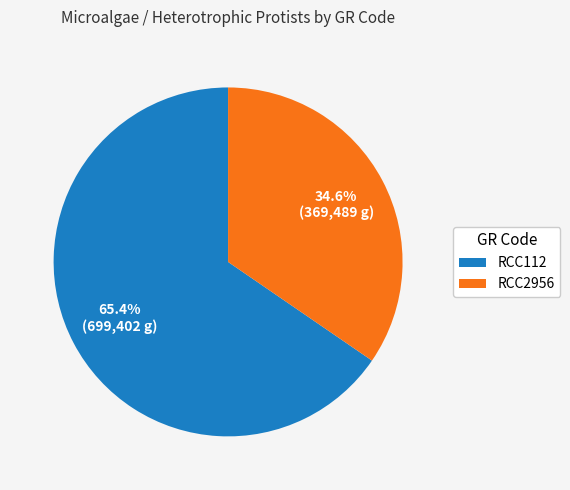

Between RCC2956 and RCC112, which is larger?

RCC112